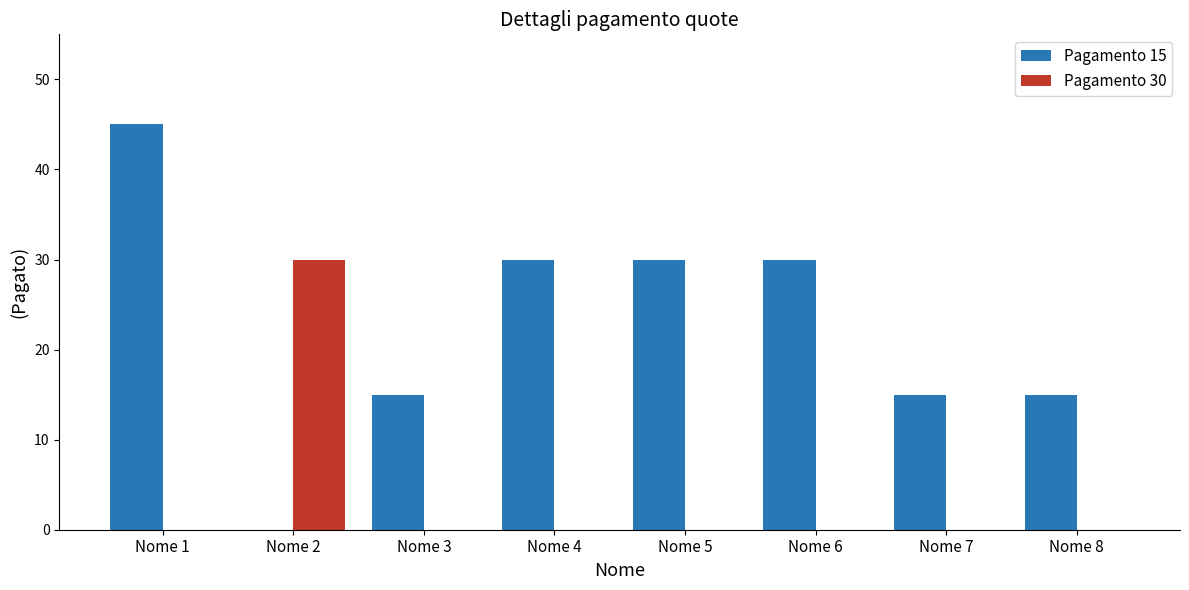

Which series has the largest total across all categories?

Pagamento 15